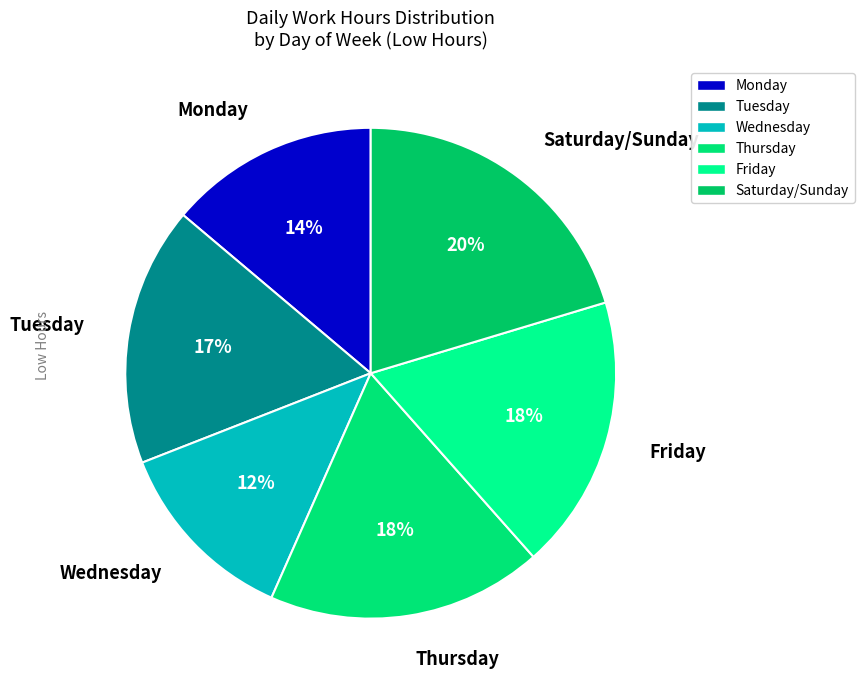

Is there any slice that represents more than half of the pie?

No